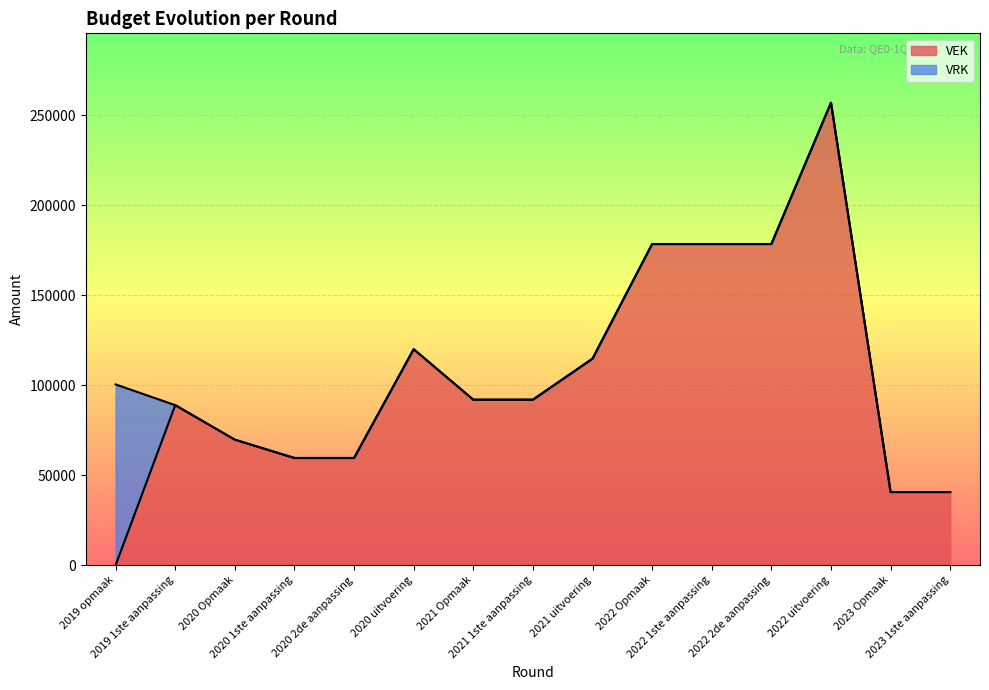

Which category has the lowest value across all series?

2019 opmaak